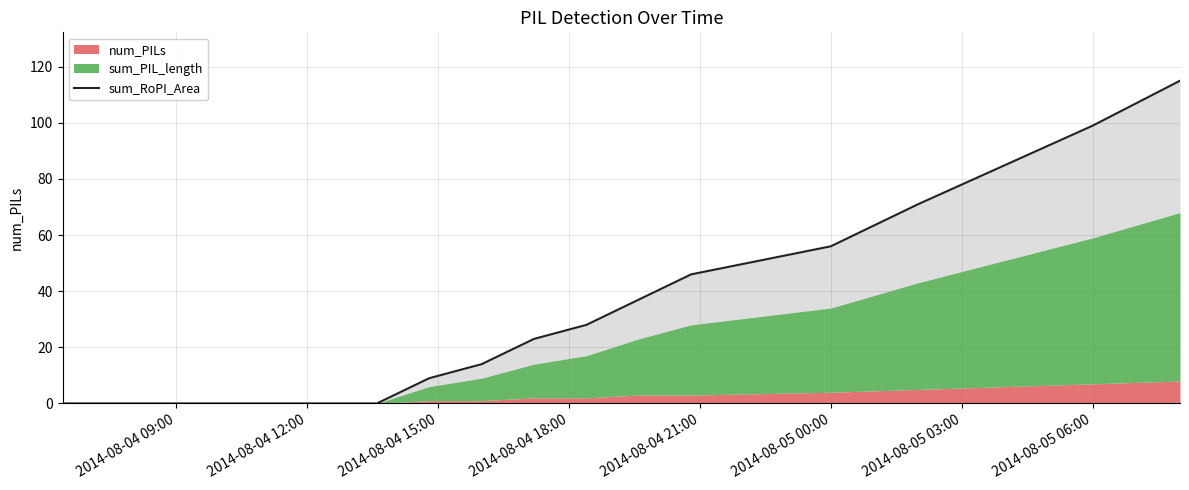

How many positive values are there?

11